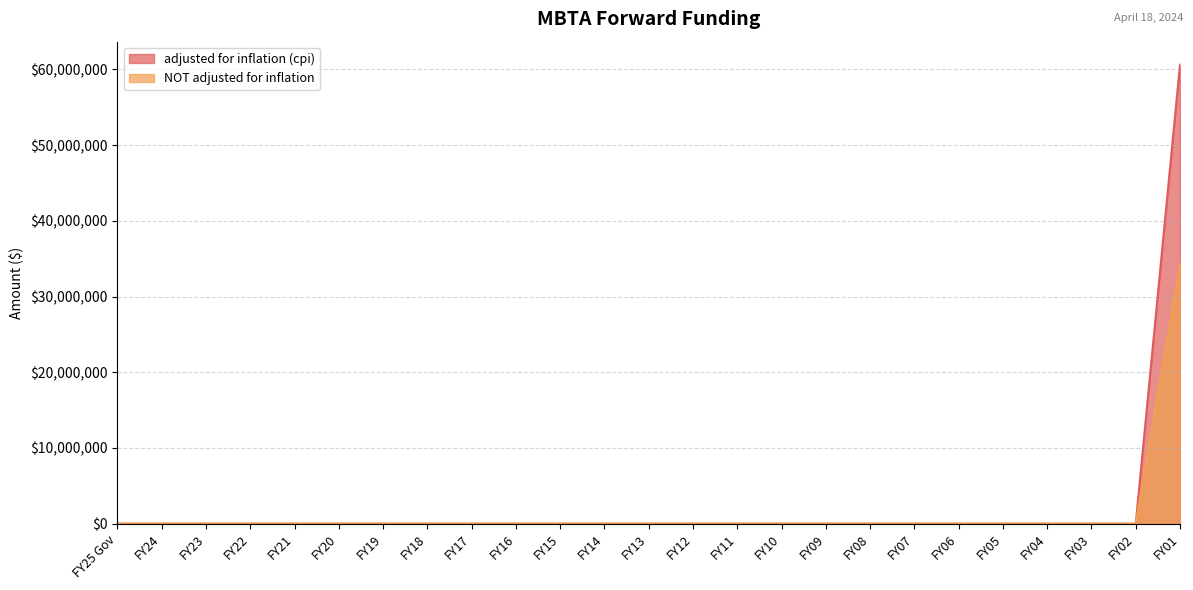

Reading right to left, list all the values displayed in this chart.

adjusted for inflation (cpi): FY01=60619413	FY02=0	FY03=0	FY04=0	FY05=0	FY06=0	FY07=0	FY08=0	FY09=0	FY10=0	FY11=0	FY12=0	FY13=0	FY14=0	FY15=0	FY16=0	FY17=0	FY18=0	FY19=0	FY20=0	FY21=0	FY22=0	FY23=0	FY24=0	FY25 Gov=0
NOT adjusted for inflation: FY01=34300000	FY02=0	FY03=0	FY04=0	FY05=0	FY06=0	FY07=0	FY08=0	FY09=0	FY10=0	FY11=0	FY12=0	FY13=0	FY14=0	FY15=0	FY16=0	FY17=0	FY18=0	FY19=0	FY20=0	FY21=0	FY22=0	FY23=0	FY24=0	FY25 Gov=0